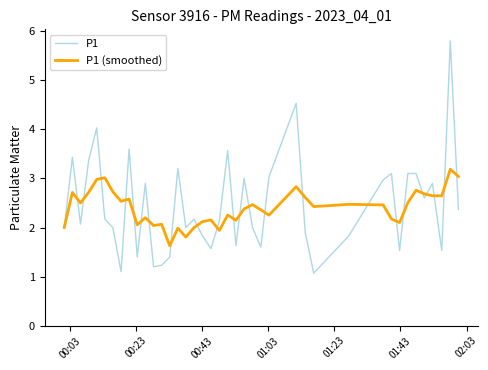

Rank the series by their maximum value, from lowest to highest.

P1 (smoothed), P1